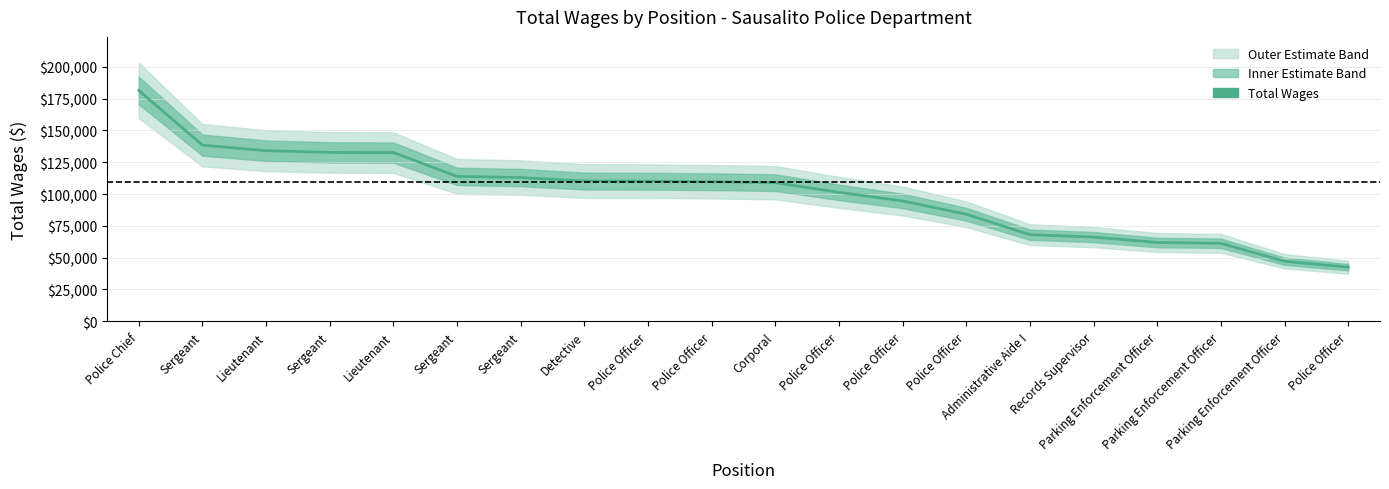

Where does the data first go above 109702?

Police Chief